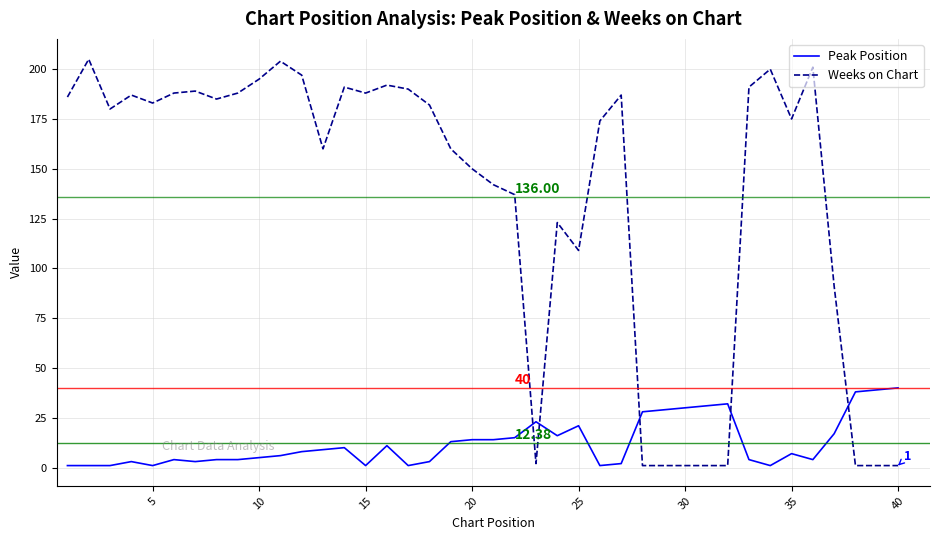

List the series in order of their peak value, lowest first.

Peak Position, Weeks on Chart